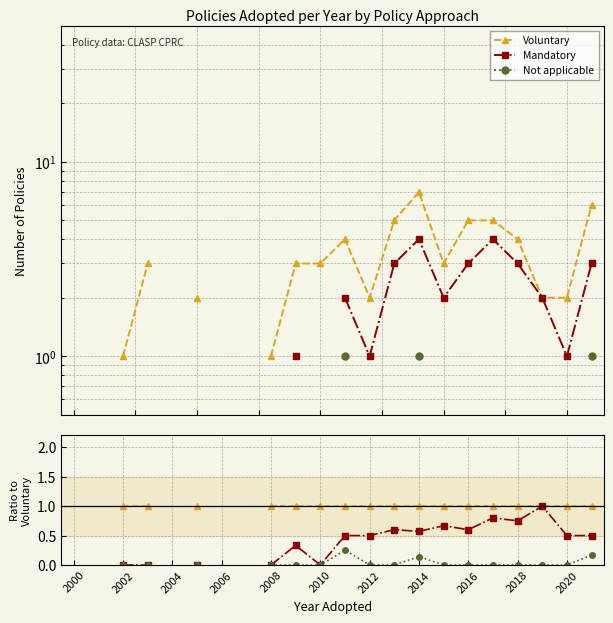

The value of Not applicable at 2012 is nan. True or false?

False